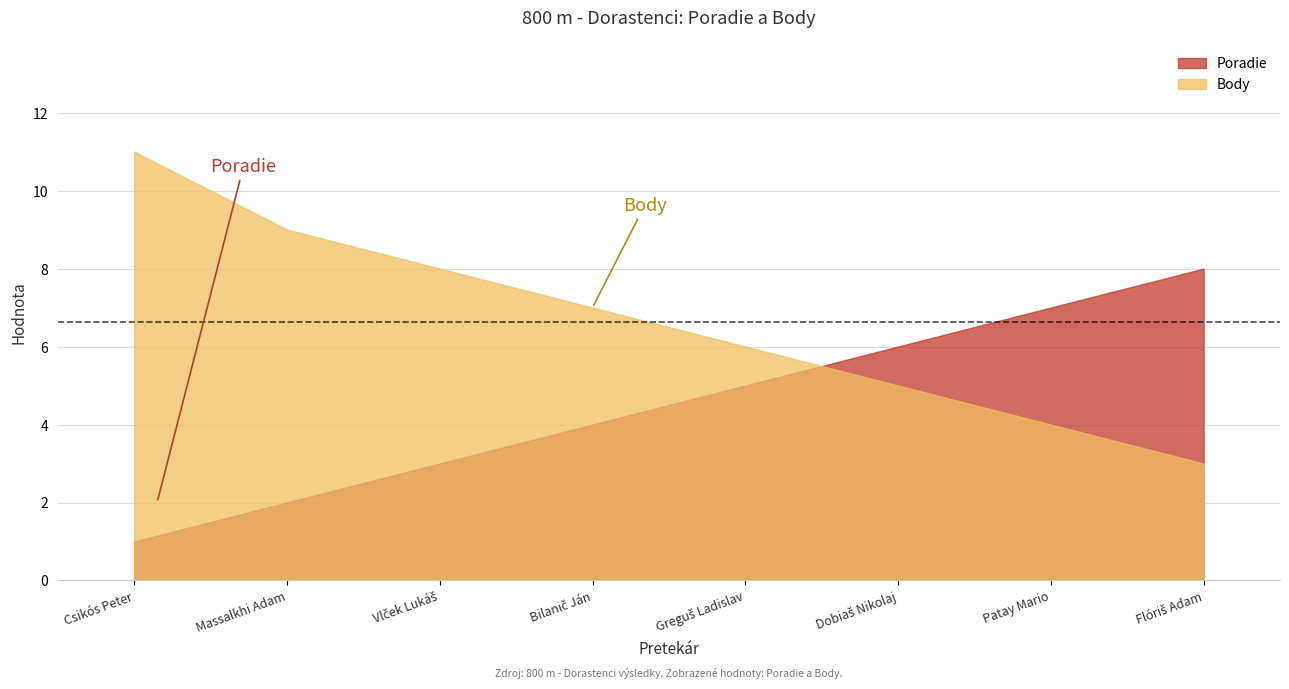

At which label does Poradie first exceed 5?

Dobiaš Nikolaj